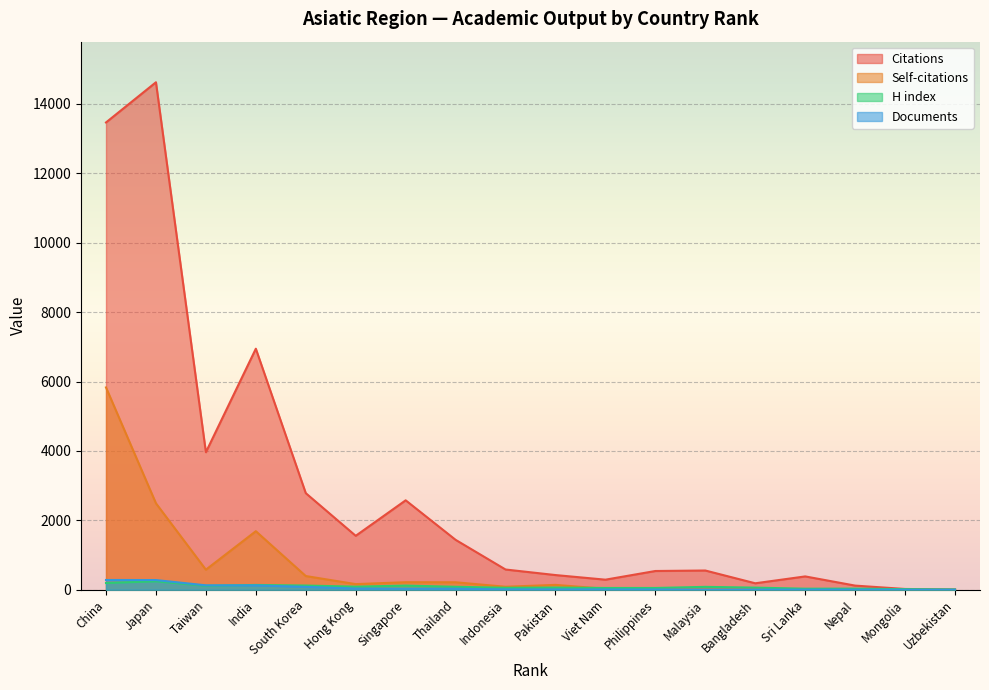

Which series ends up on top after the final intersection of Self-citations and H index?

H index